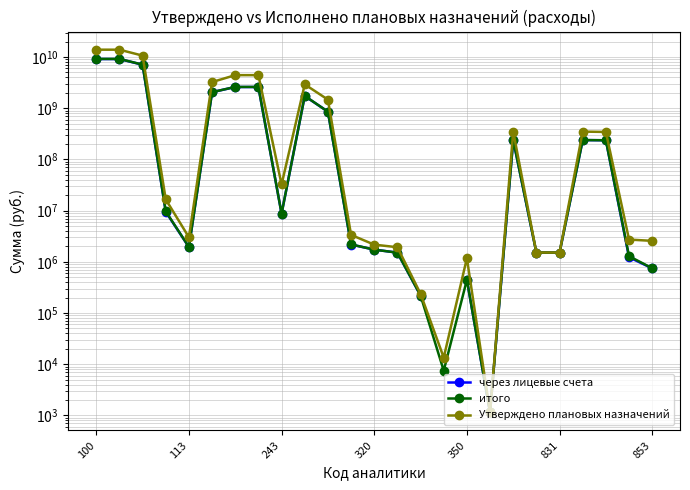

Does the chart display data point markers on the line(s)?

Yes